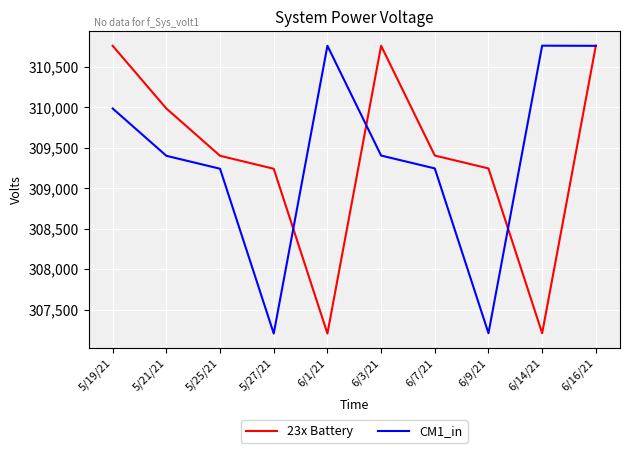

What is the sum of the 23x Battery values at 5/25/21 and 6/1/21?

616607